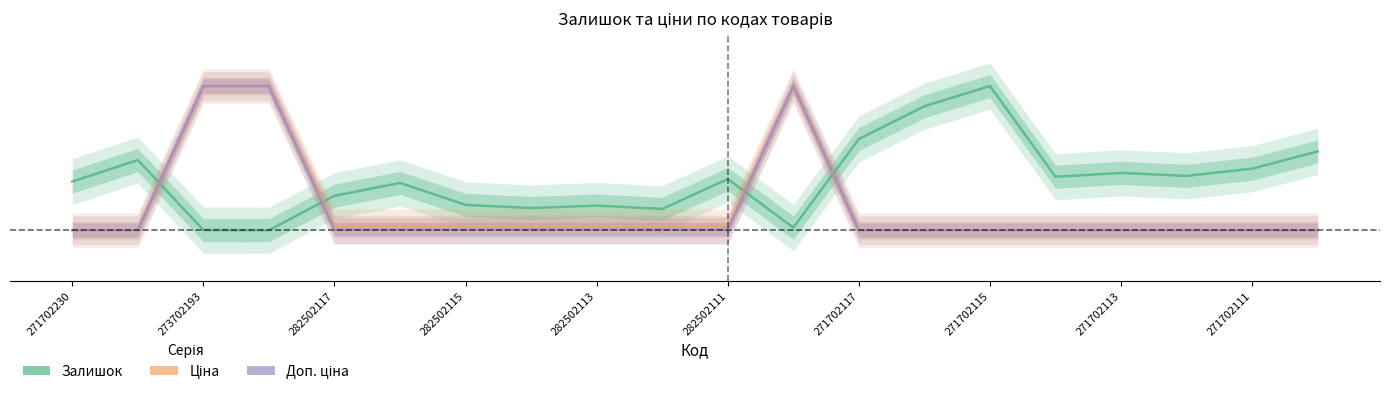

What is the difference between the highest and lowest values at 19?

0.5